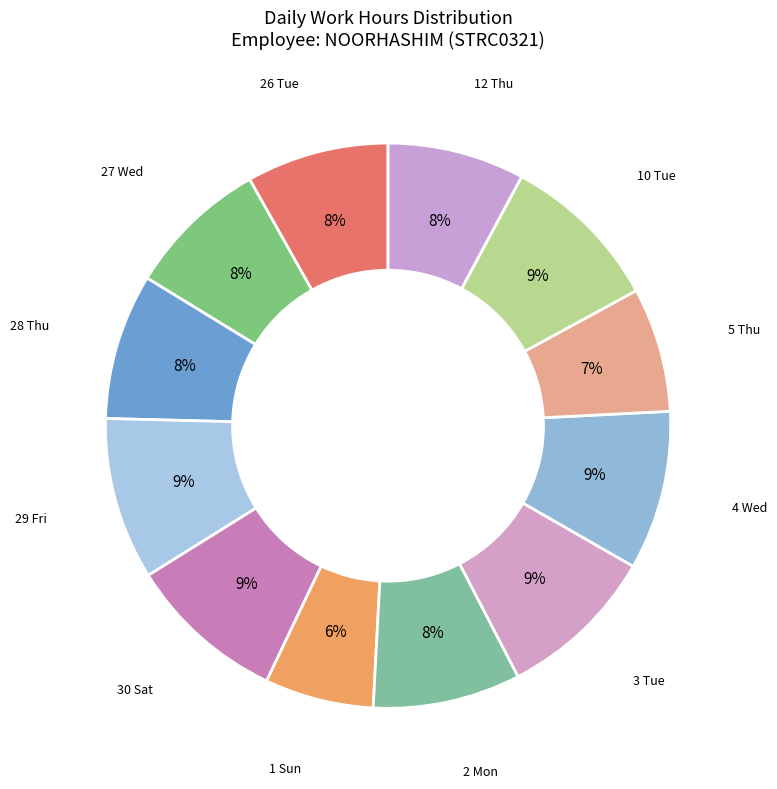

Is the sum of 10 Tue and 26 Tue greater than half?

No